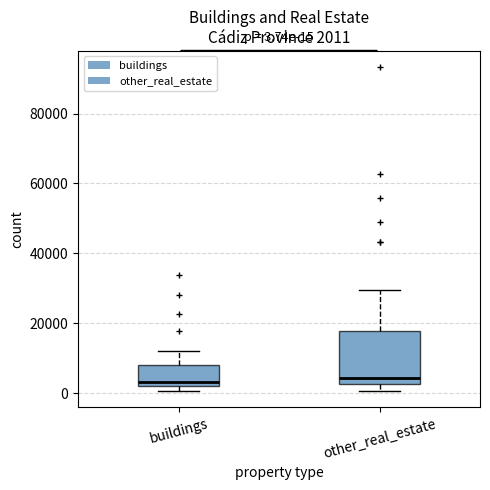

Comparing the boxes themselves (not the whiskers), which one is the tallest?

other_real_estate